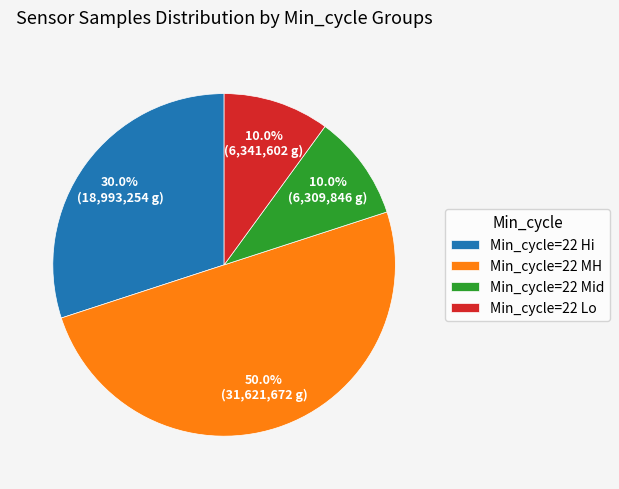

Approximately how many times larger is the value at Min_cycle=22 MH compared to Min_cycle=22 Mid?

5.0